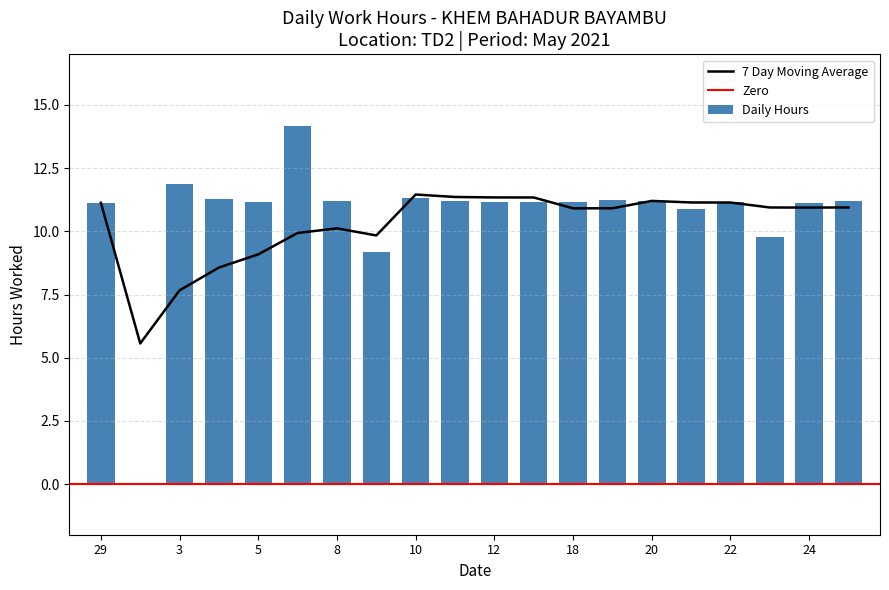

How many positive values are there?

19